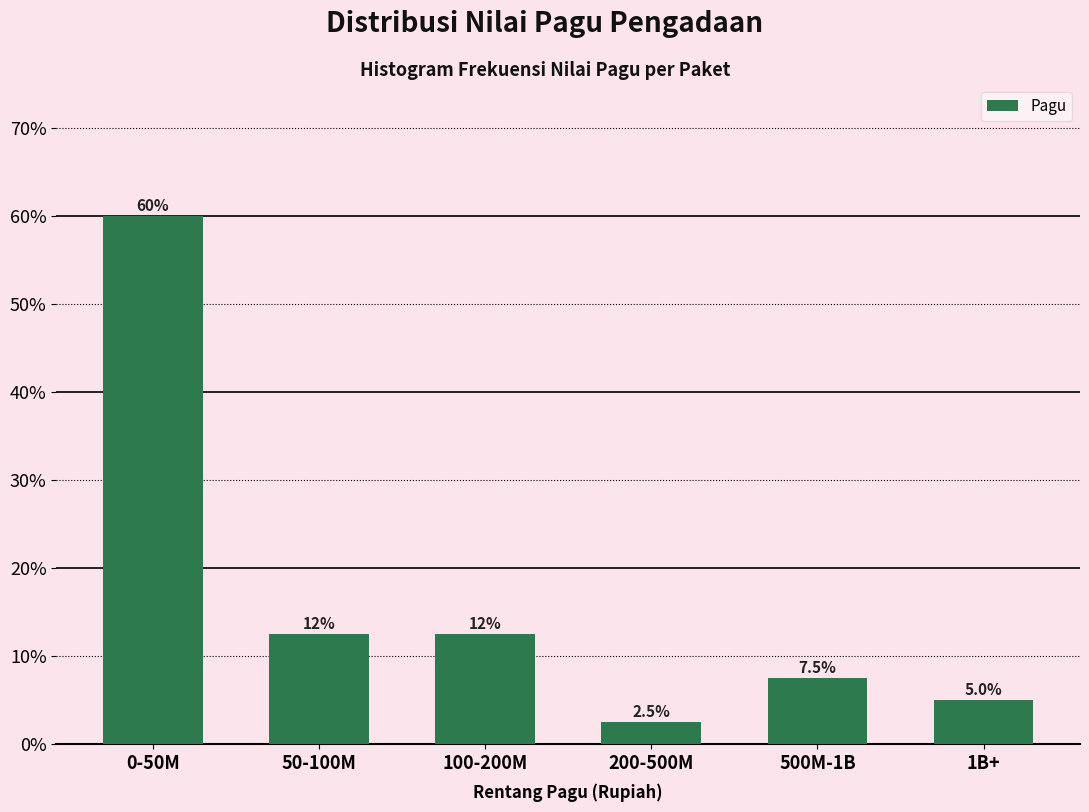

Reading left to right, extract all data points from this chart.

0-50M=60.0	50-100M=12.5	100-200M=12.5	200-500M=2.5	500M-1B=7.5	1B+=5.0